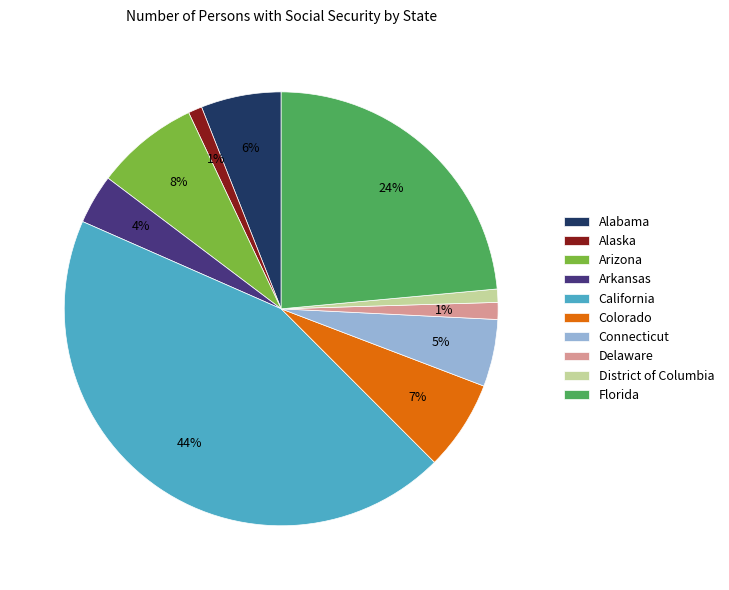

Which category has the biggest portion of the pie?

California